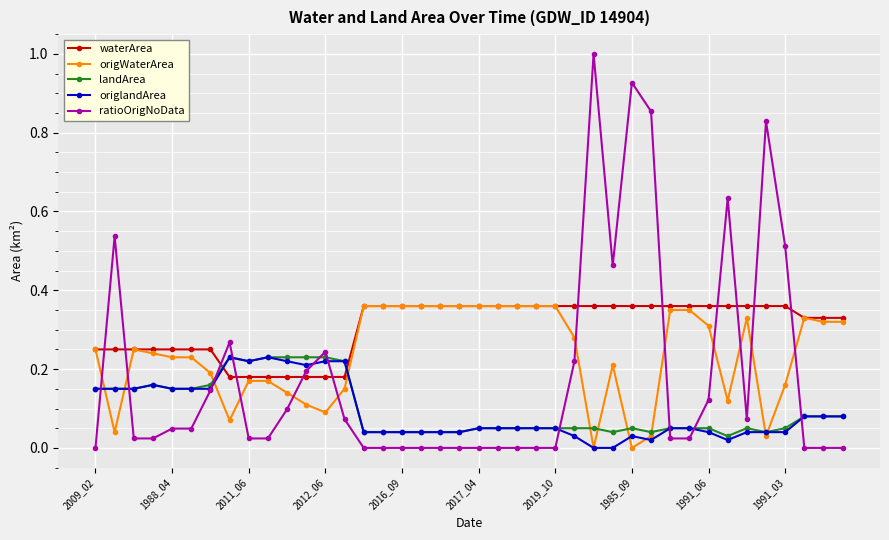

After their last crossing, which series has the higher values: origWaterArea or ratioOrigNoData?

origWaterArea